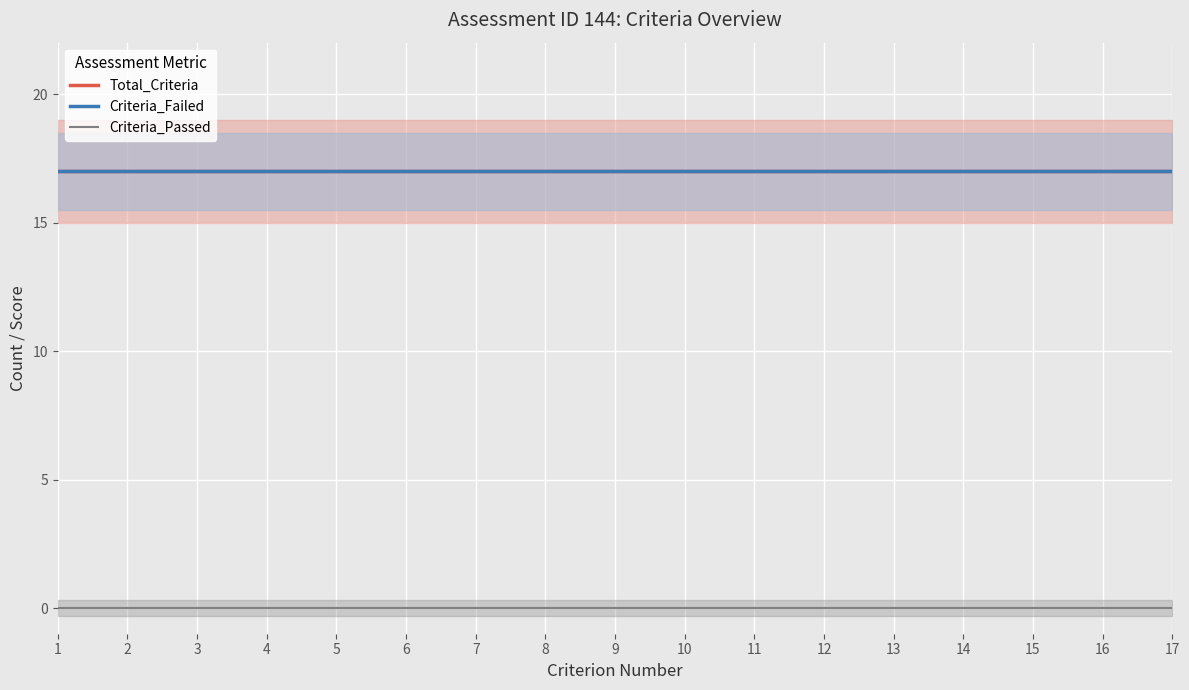

Which category has the lowest value in the Total_Criteria series?

1